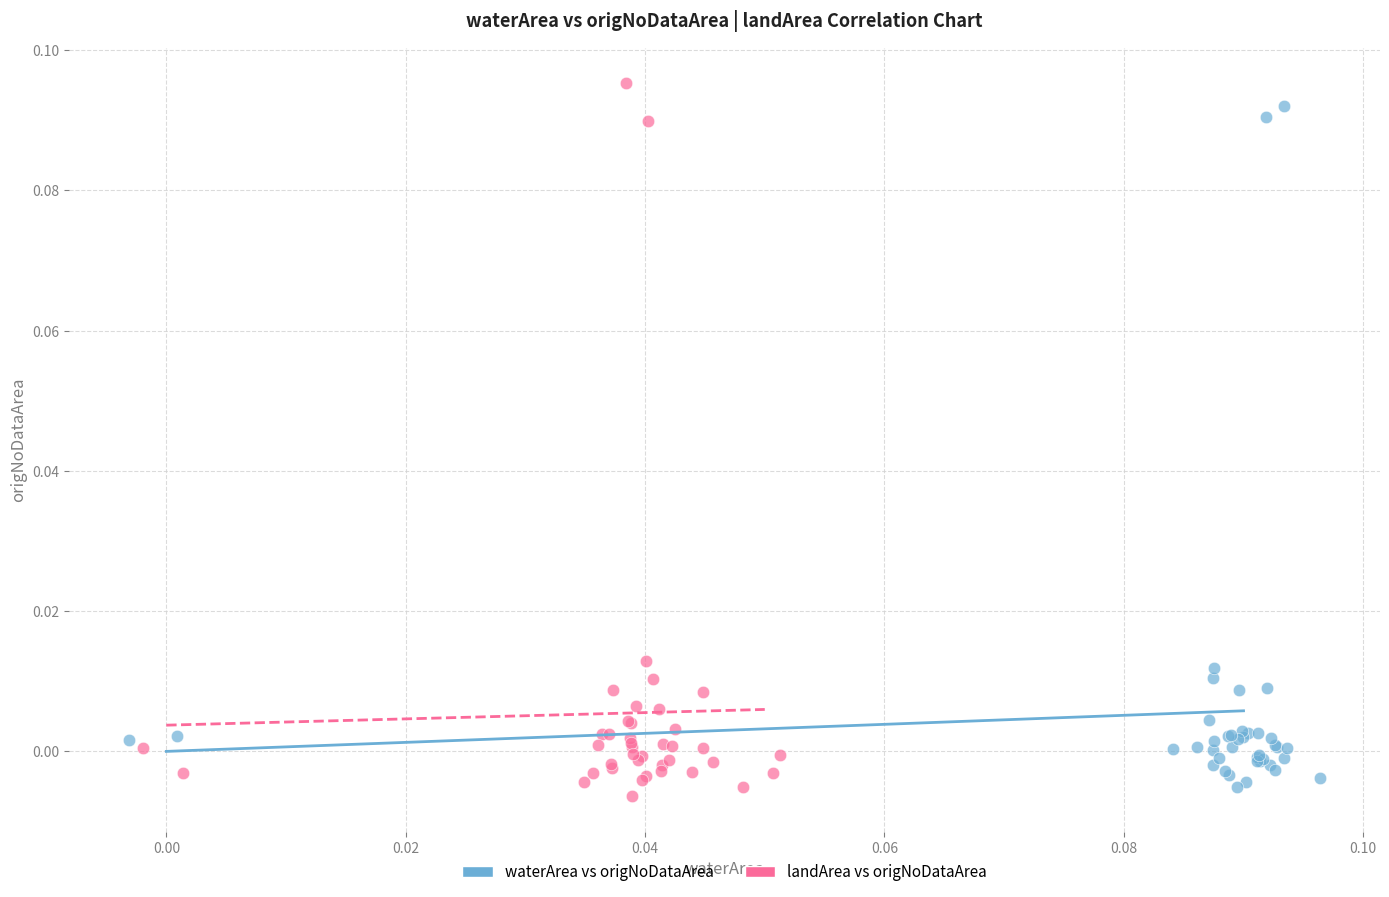

Which series contains the lowest Y value?

landArea vs origNoDataArea